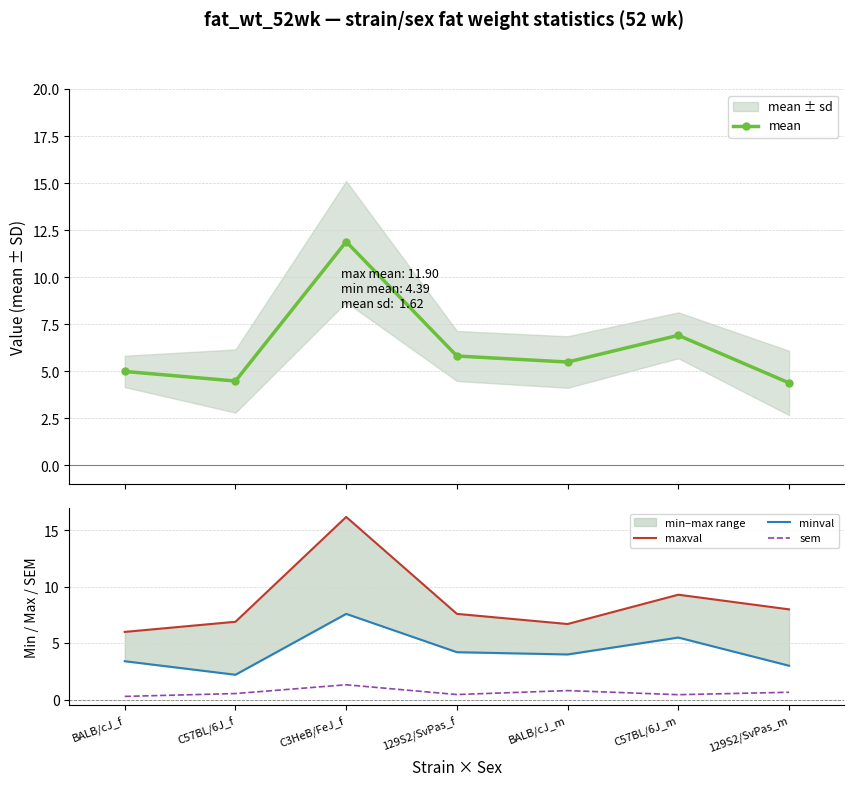

The value of minval at BALB/cJ_m is 2.5. True or false?

False